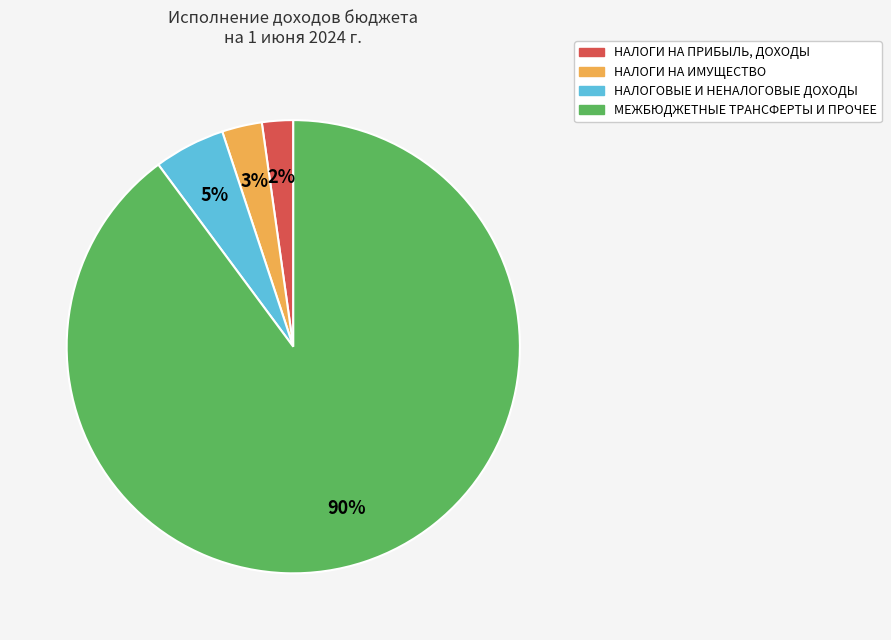

Is there any slice that represents more than half of the pie?

Yes